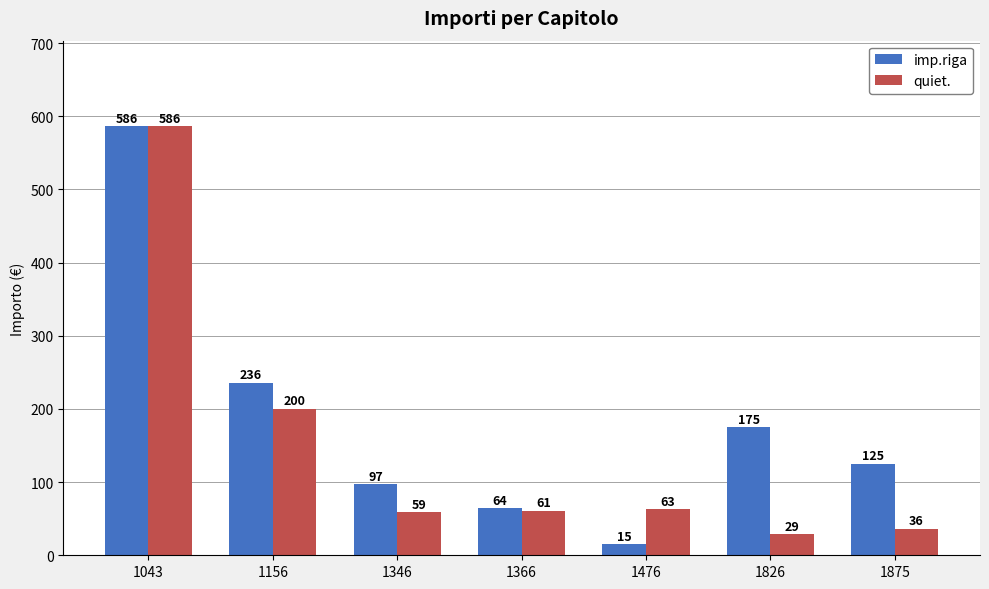

Between 1826 and 1875, which series saw the biggest shift?

imp.riga